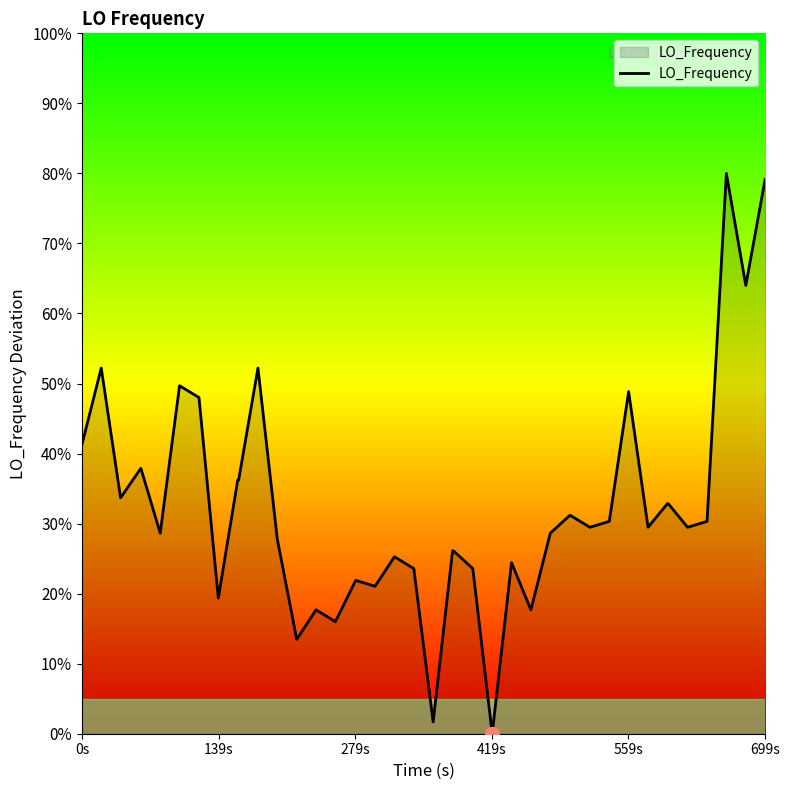

What is the greatest value displayed?

80.0